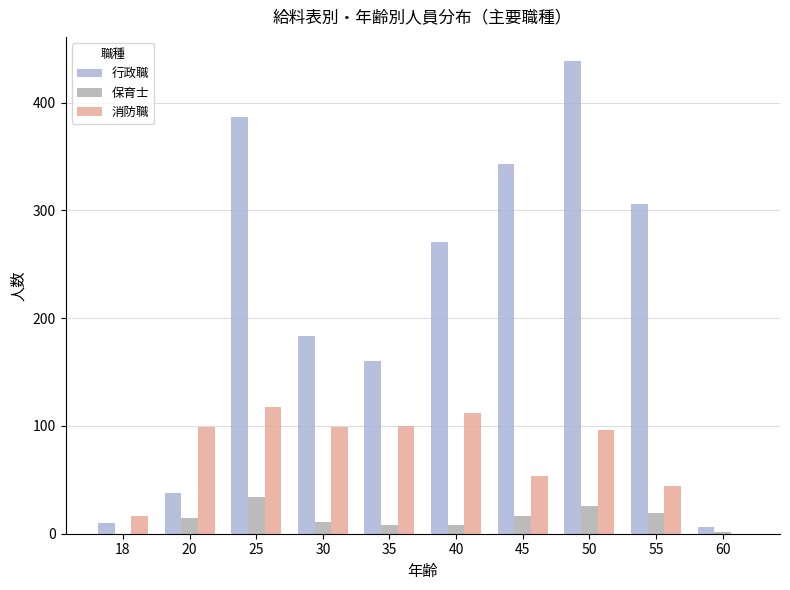

What is the maximum value for 消防職?

118